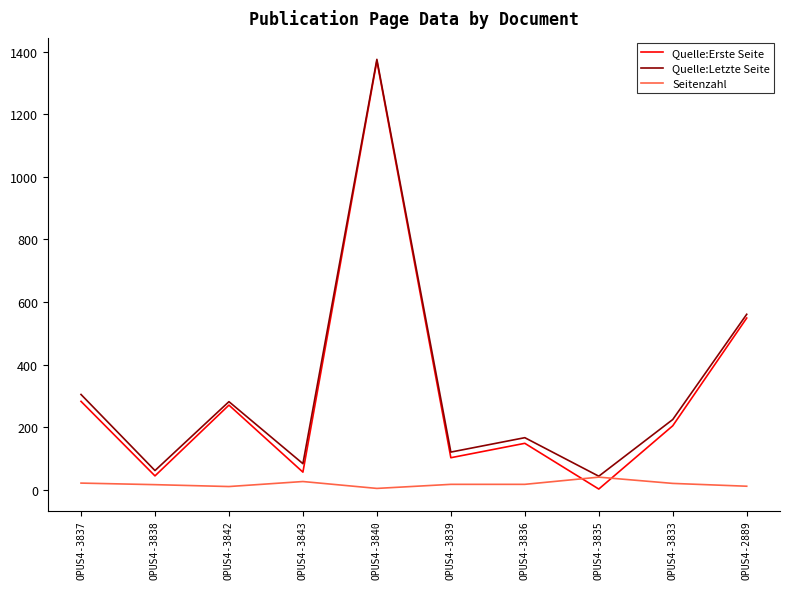

At which category is the sum across all series the highest?

OPUS4-3840